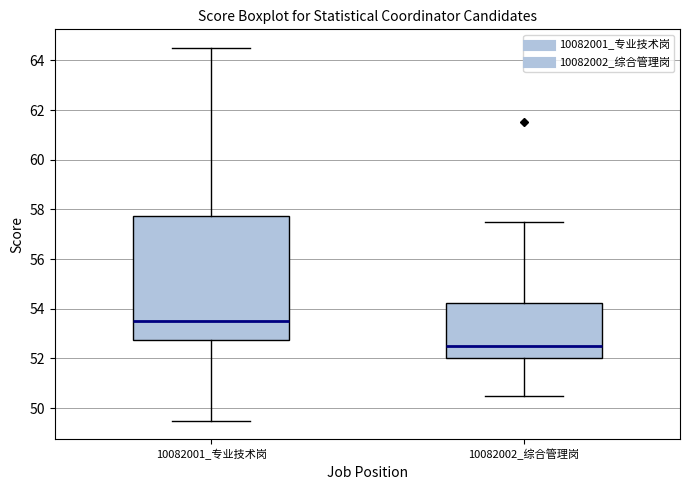

Which box has the lowest median line?

10082002_综合管理岗